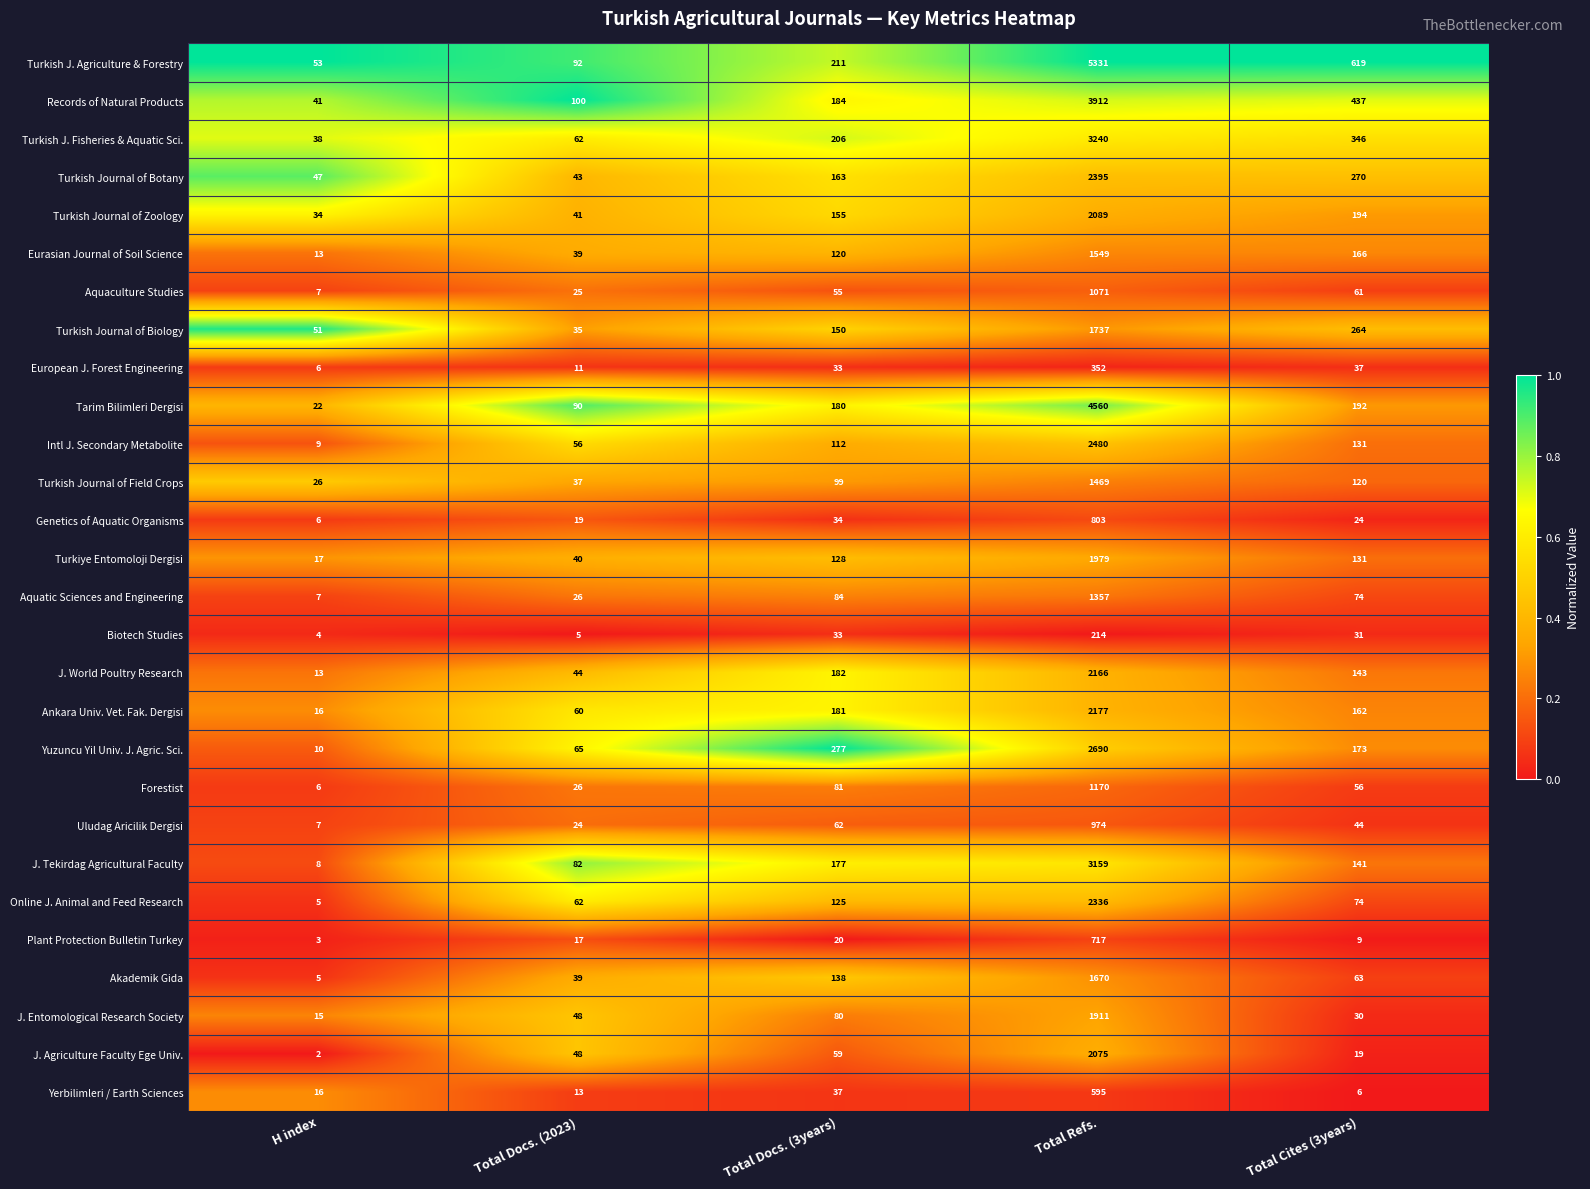

What is the greatest value displayed?

5331